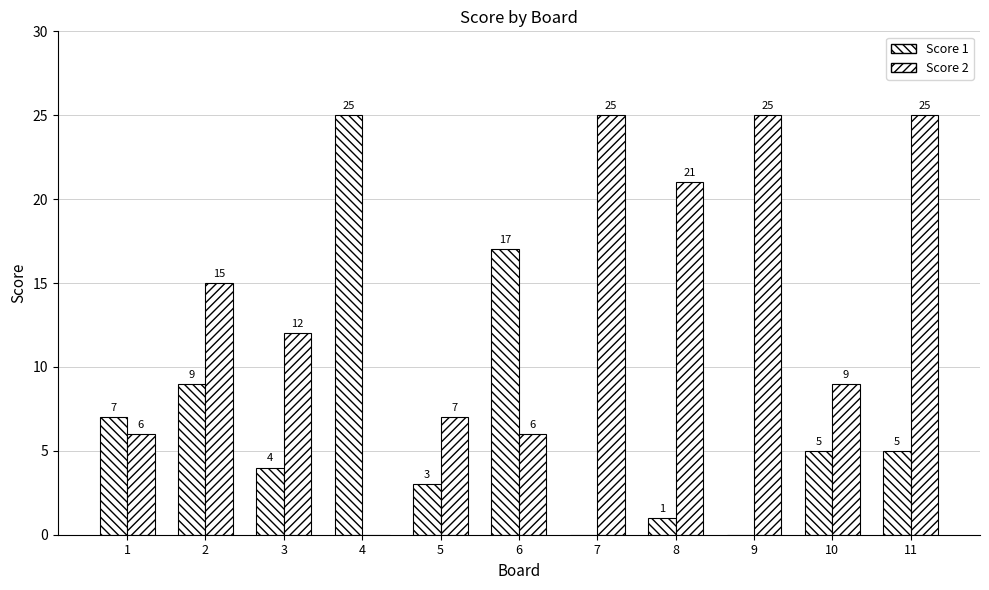

List the series in order of their peak value, highest first.

Score 1, Score 2